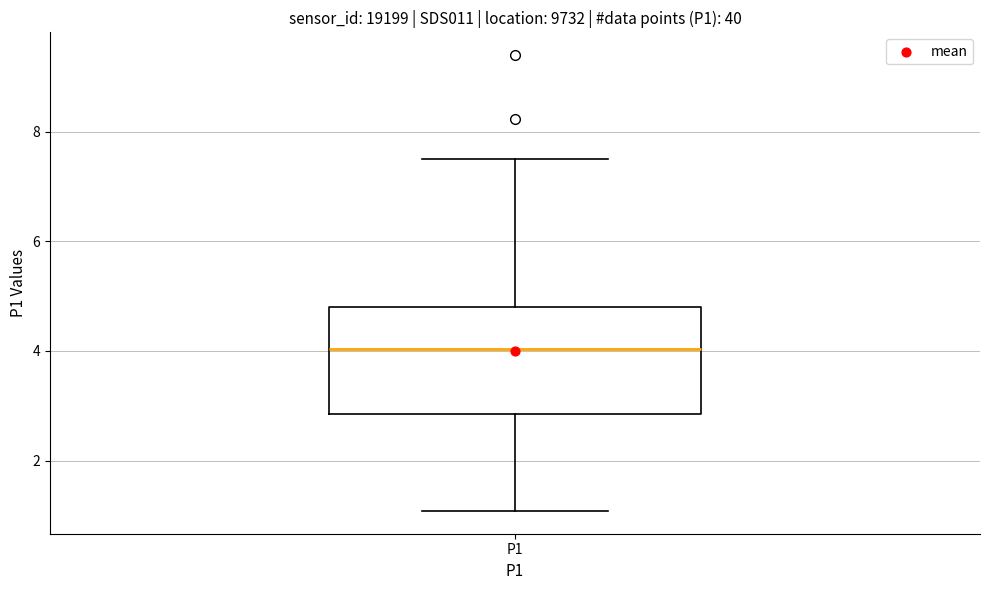

Where does the median line of the box for P1 sit on the y-axis? The values are not printed on the chart, so give them approximately, as read against the axis.

4.0